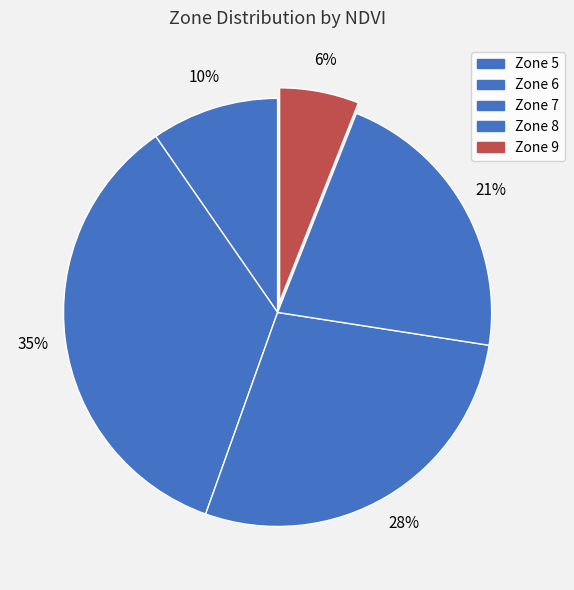

How many segments does this pie chart have?

5